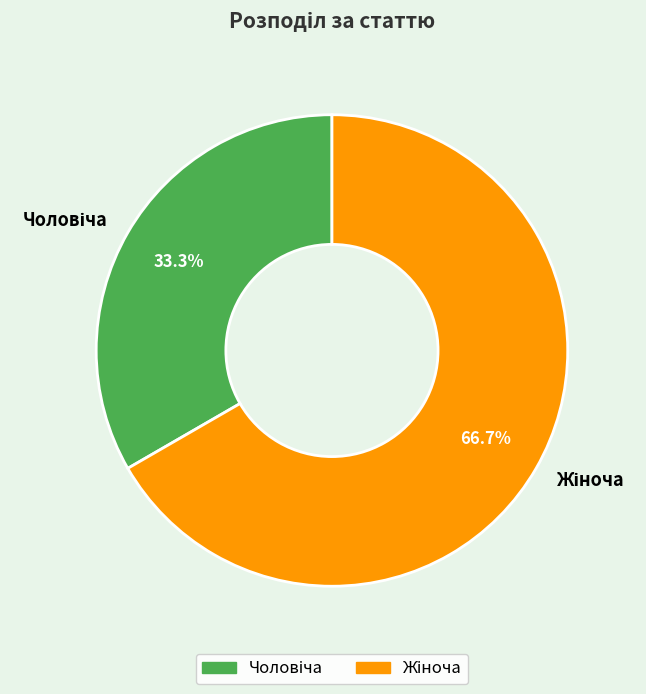

Is there any slice that represents more than half of the pie?

Yes